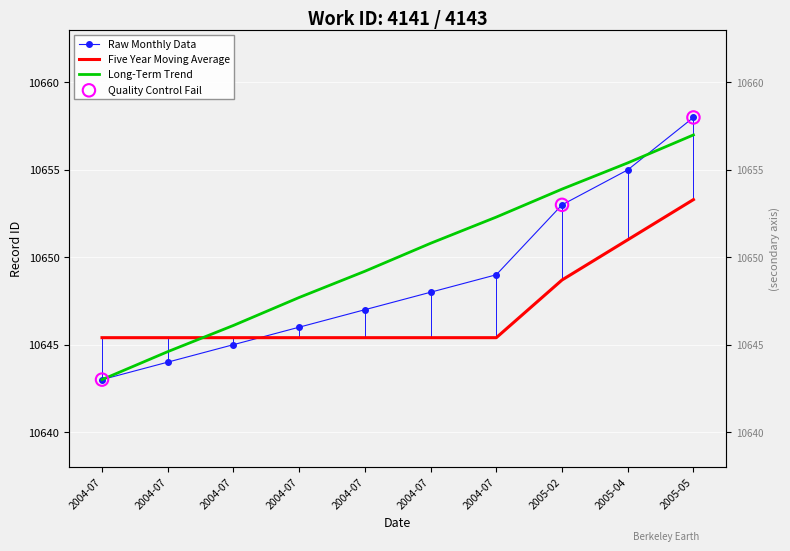

Which series has the largest total across all categories?

Long-Term Trend